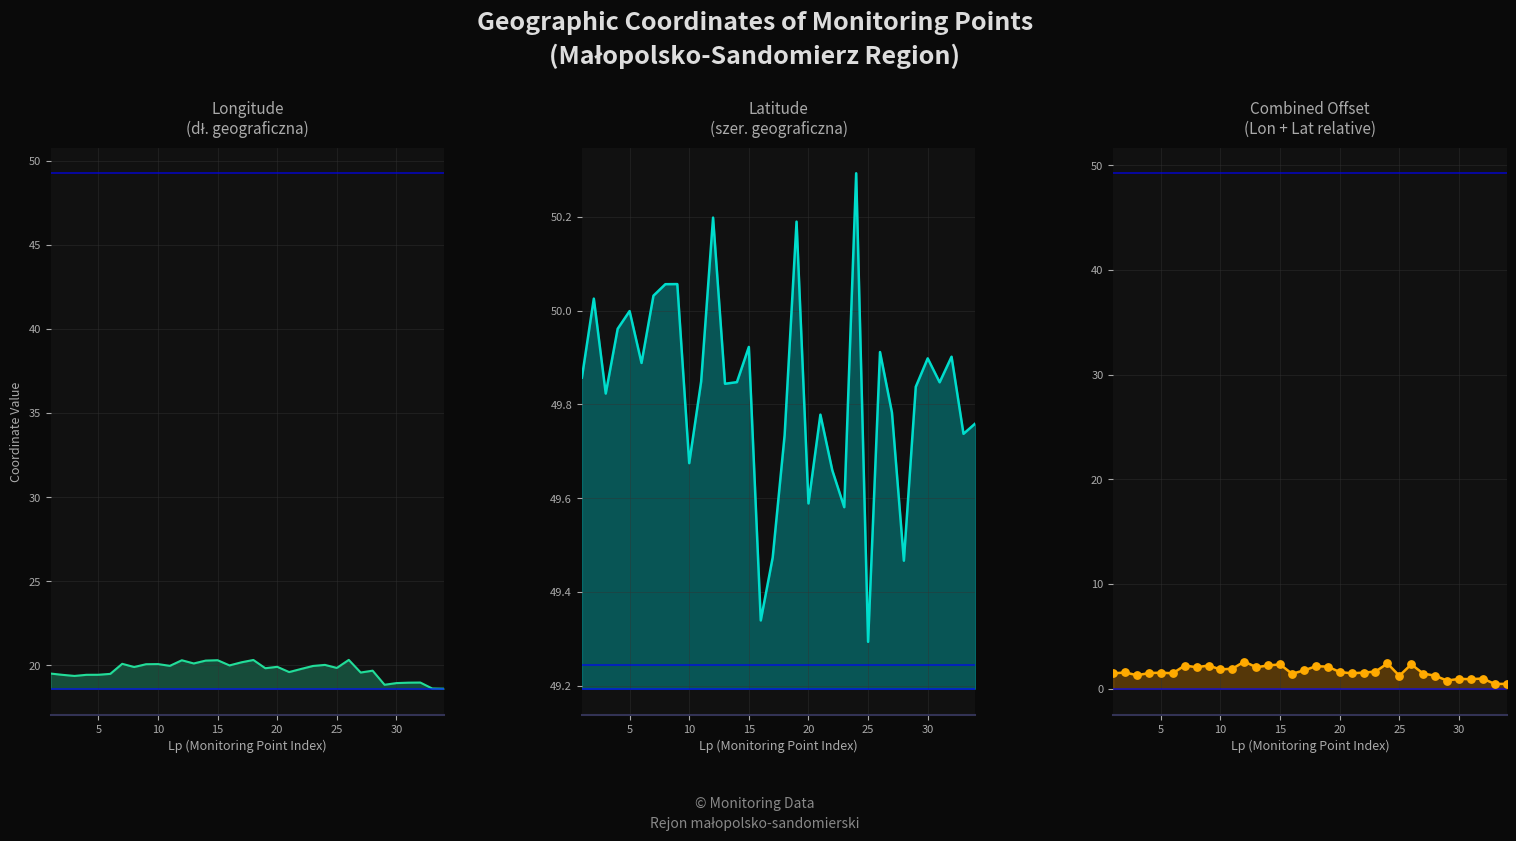

What are all the series names shown in the legend?

dł.geogr. (Longitude), szer.geogr. (Latitude), Combined (Lon+Lat offset)